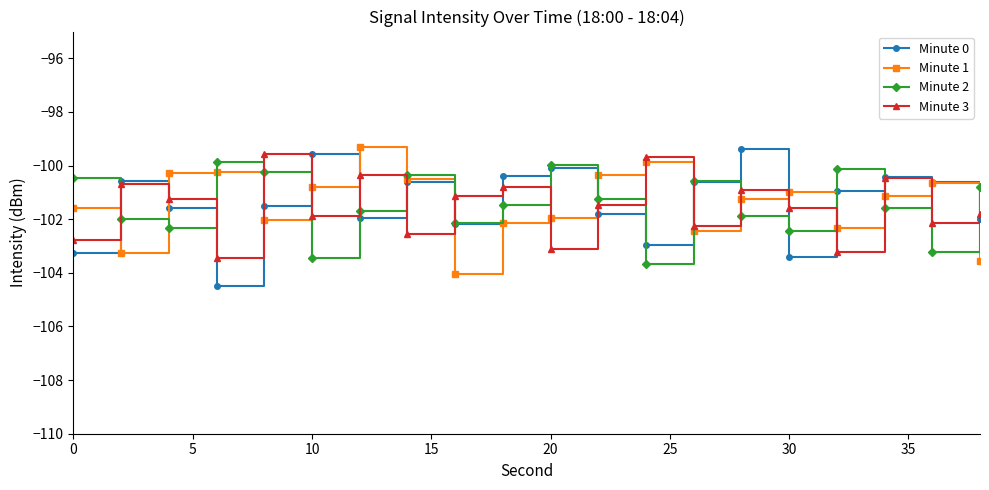

Which series ends up on top after the final intersection of Minute 0 and Minute 2?

Minute 2